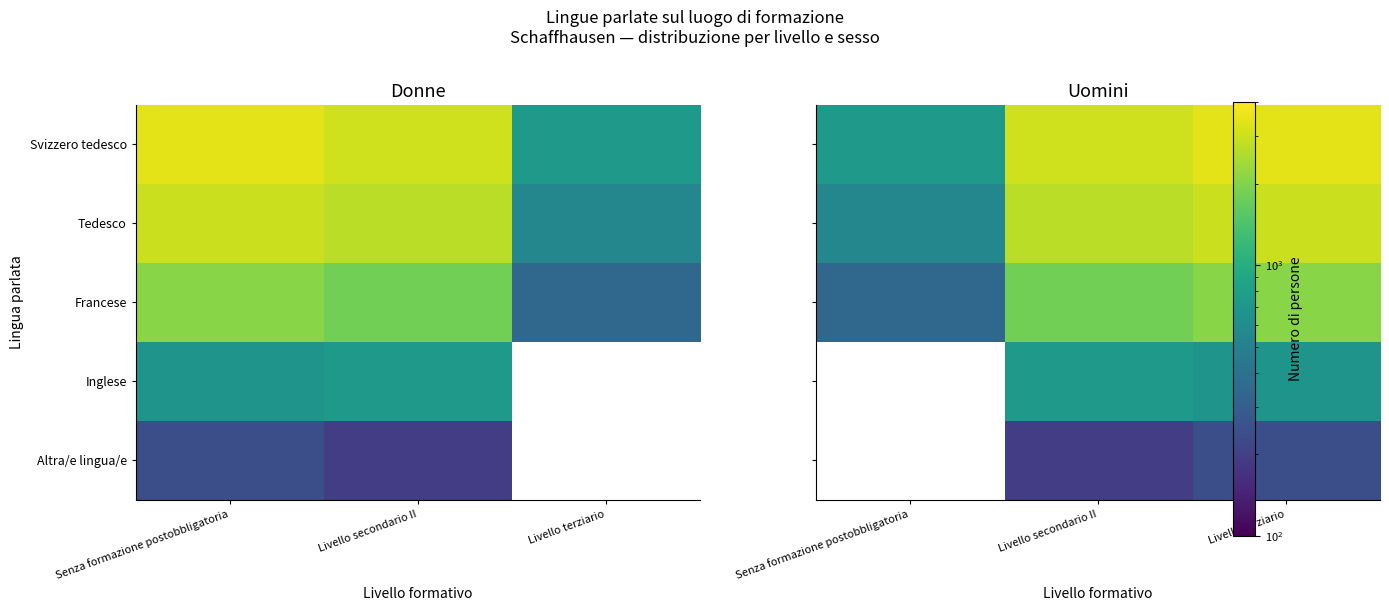

The Svizzero tedesco series shows 731.2 at Senza formazione postobbligatoria. True or false?

True